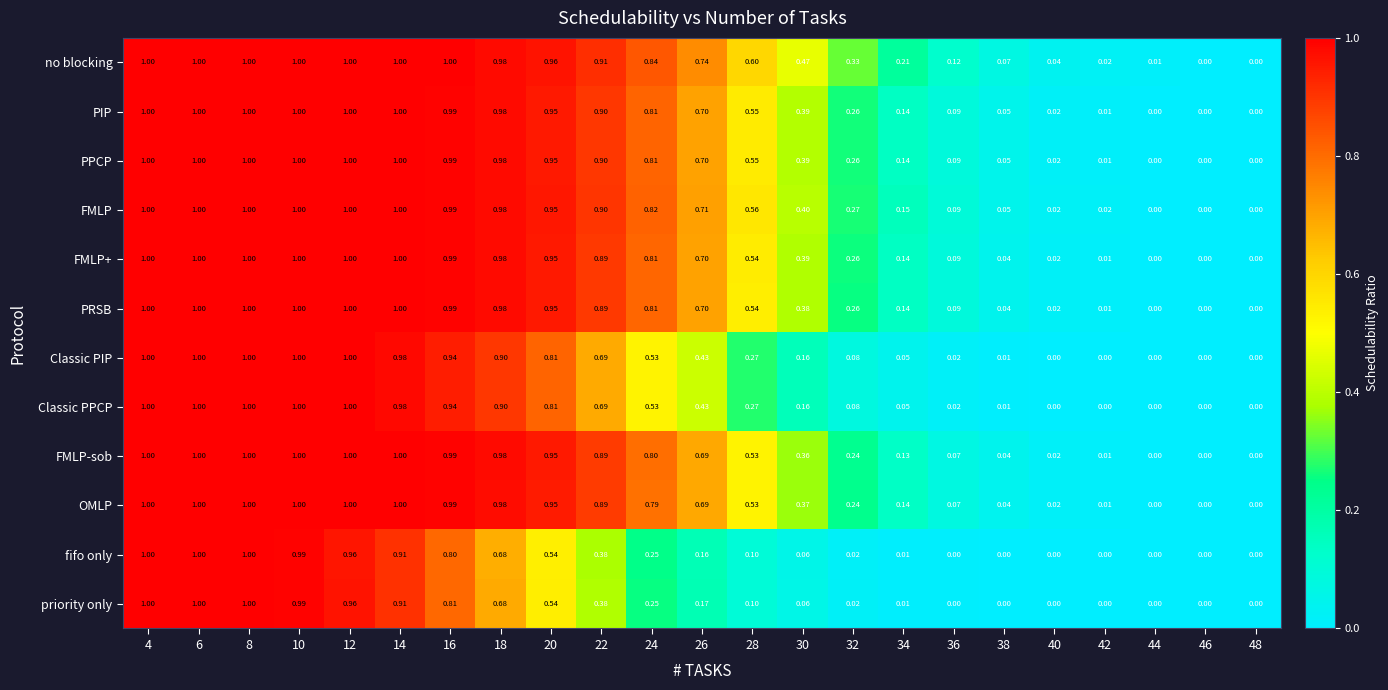

Between 20 and 48, which series saw the biggest shift?

no blocking